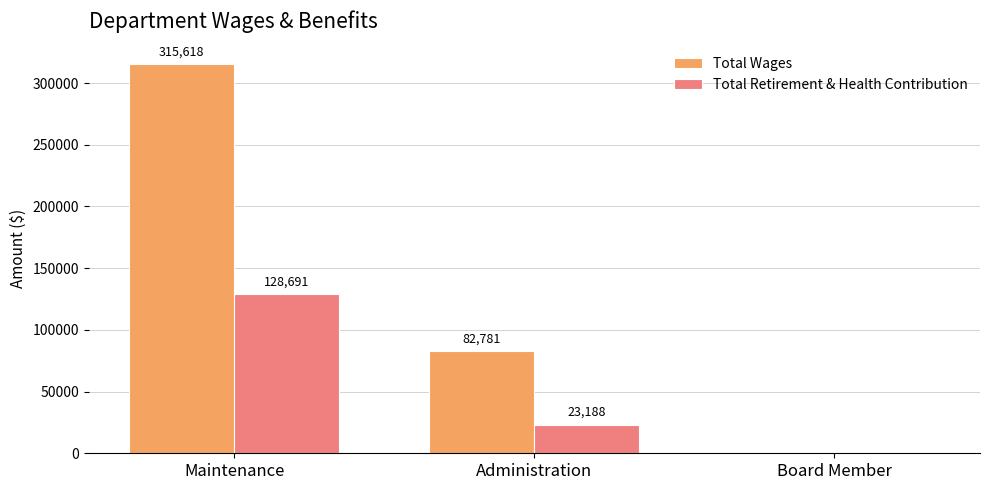

Reading left to right, transcribe all the data shown in this chart.

Total Wages: Maintenance=315618	Administration=82781	Board Member=0
Total Retirement & Health Contribution: Maintenance=128691	Administration=23188	Board Member=0